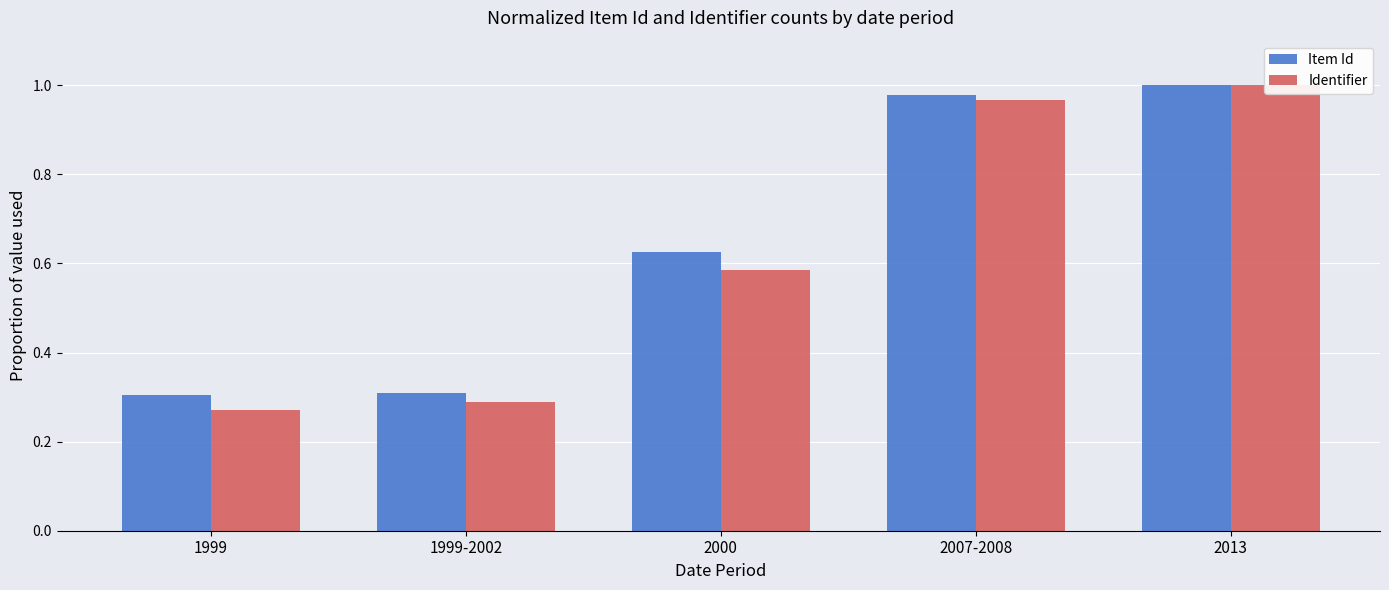

The Identifier series shows 0.4 at 2013. True or false?

False